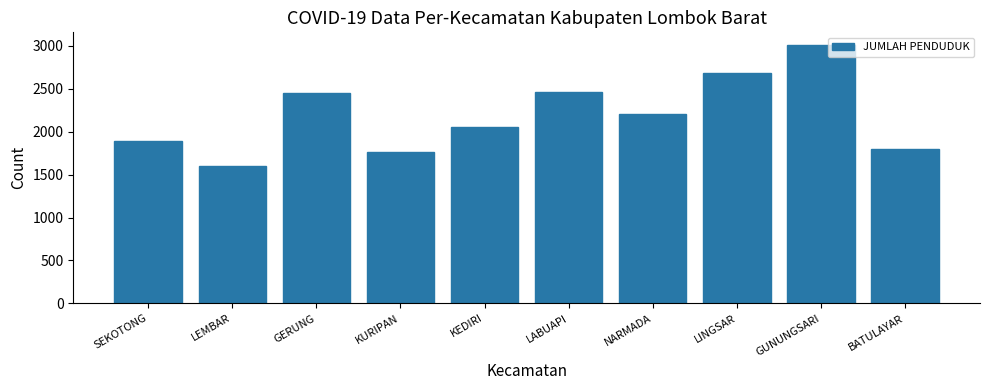

What is the label of the 7th bar from the left?

NARMADA